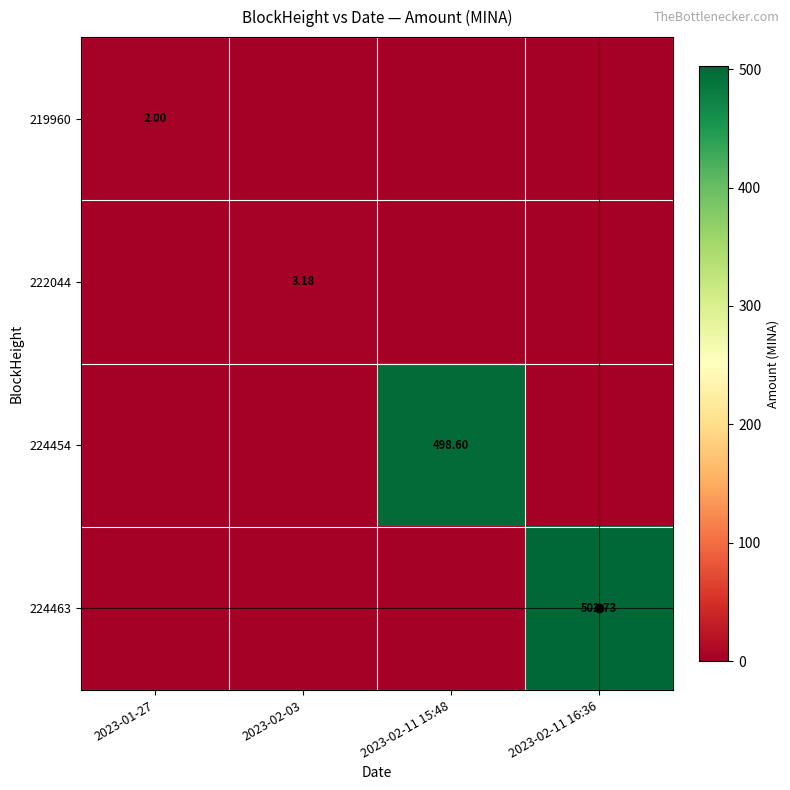

How many data points in 219960 are above 0?

1